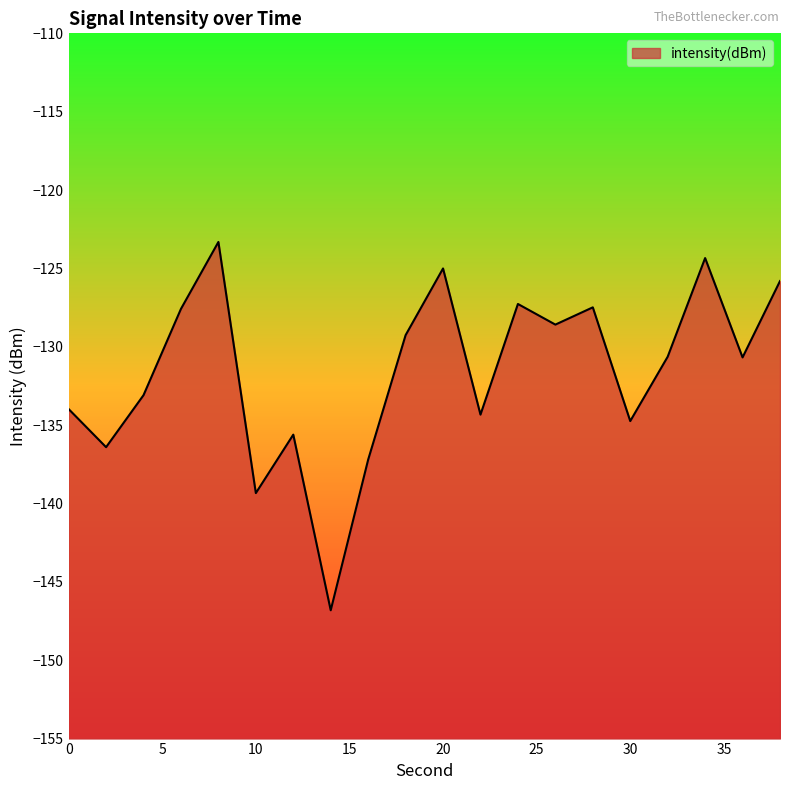

How many lines are shown in the chart?

1